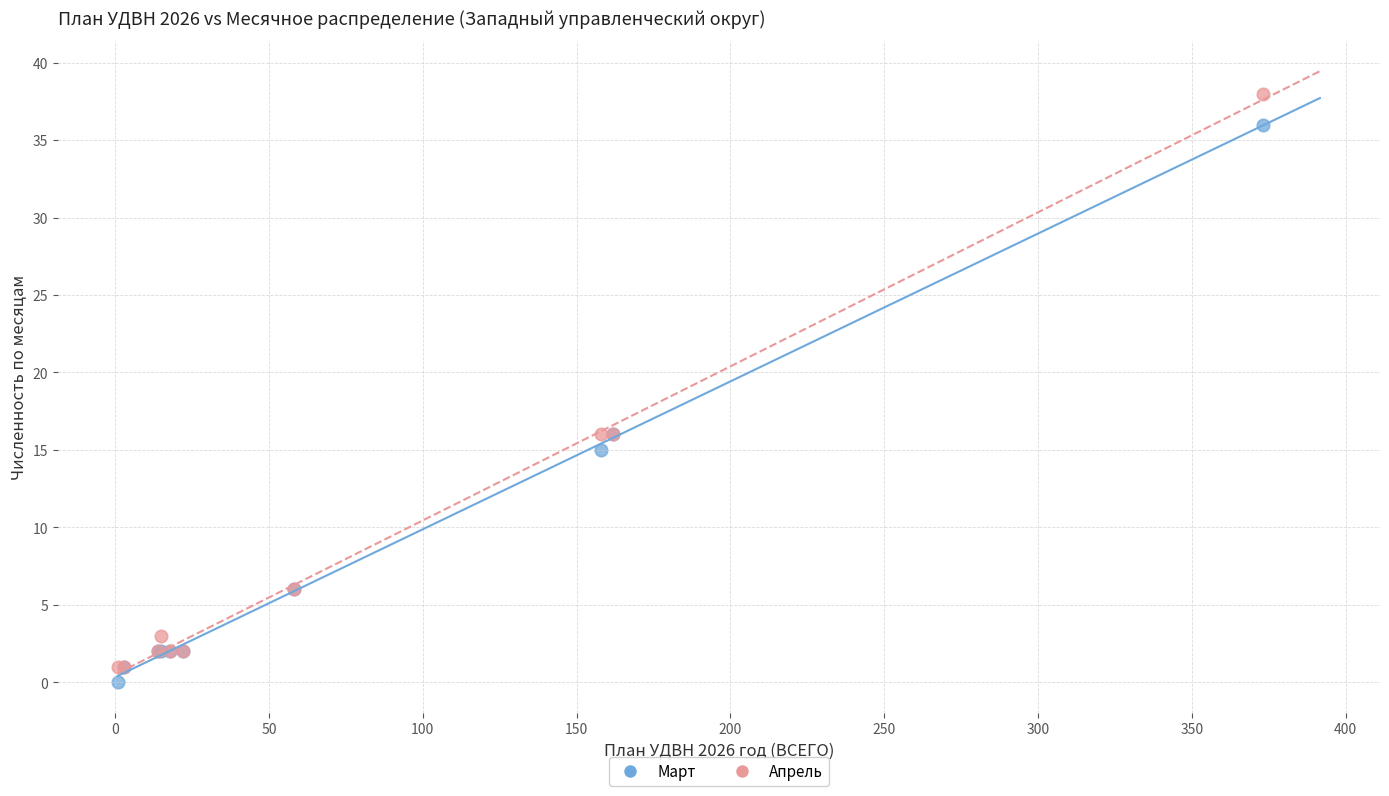

Which series contains the highest Y value?

Апрель